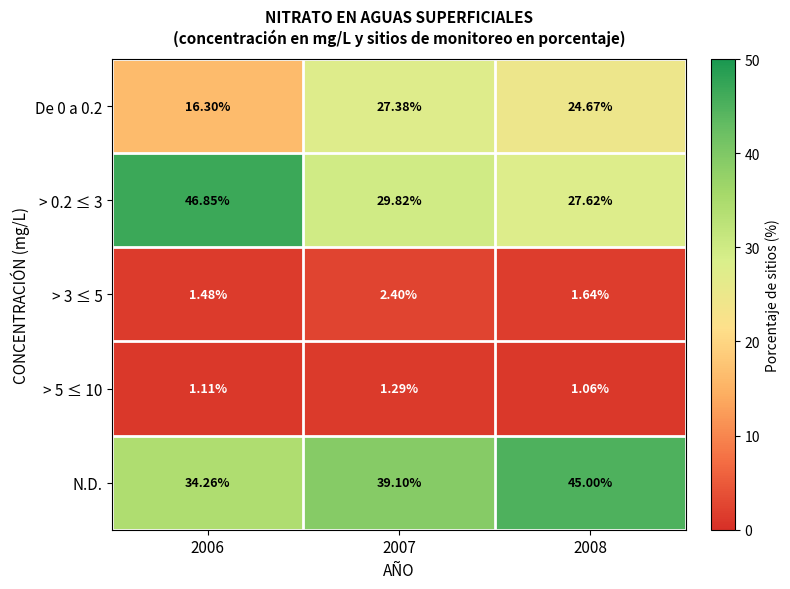

How many data points in N.D. are above 39?

2